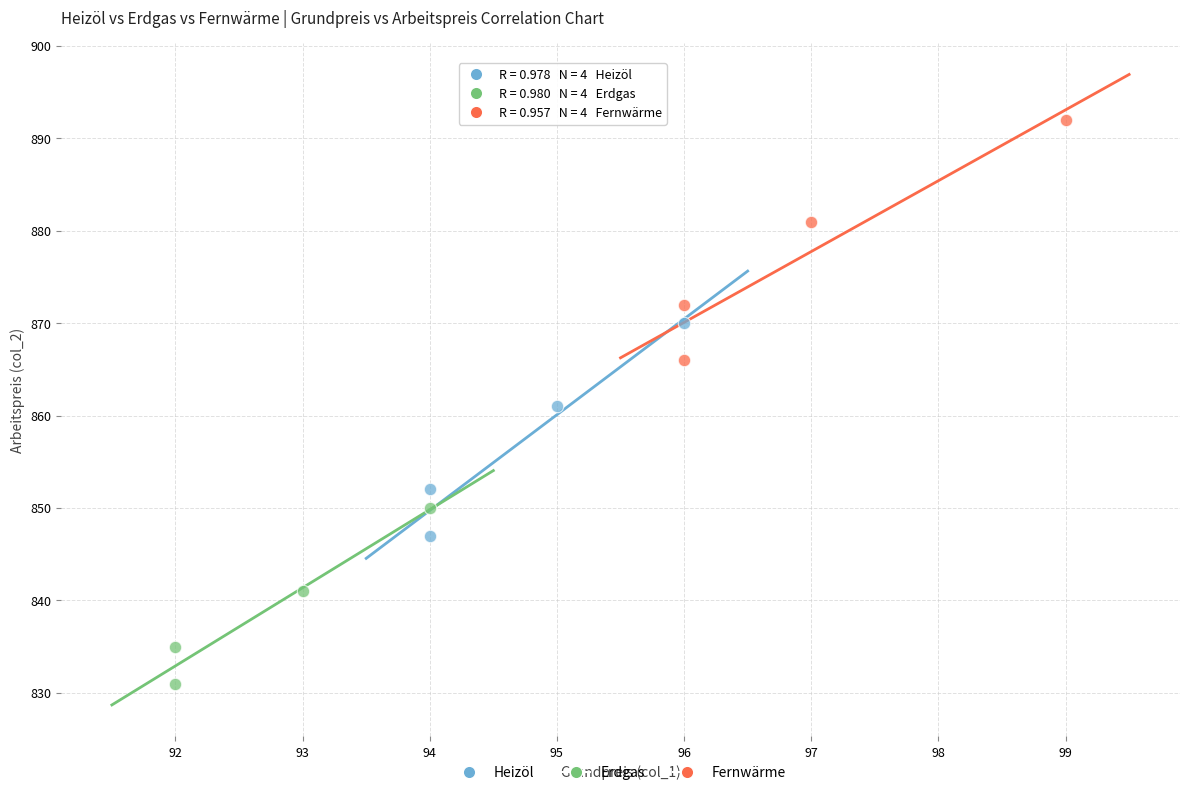

Which series contains the lowest Y value?

Erdgas